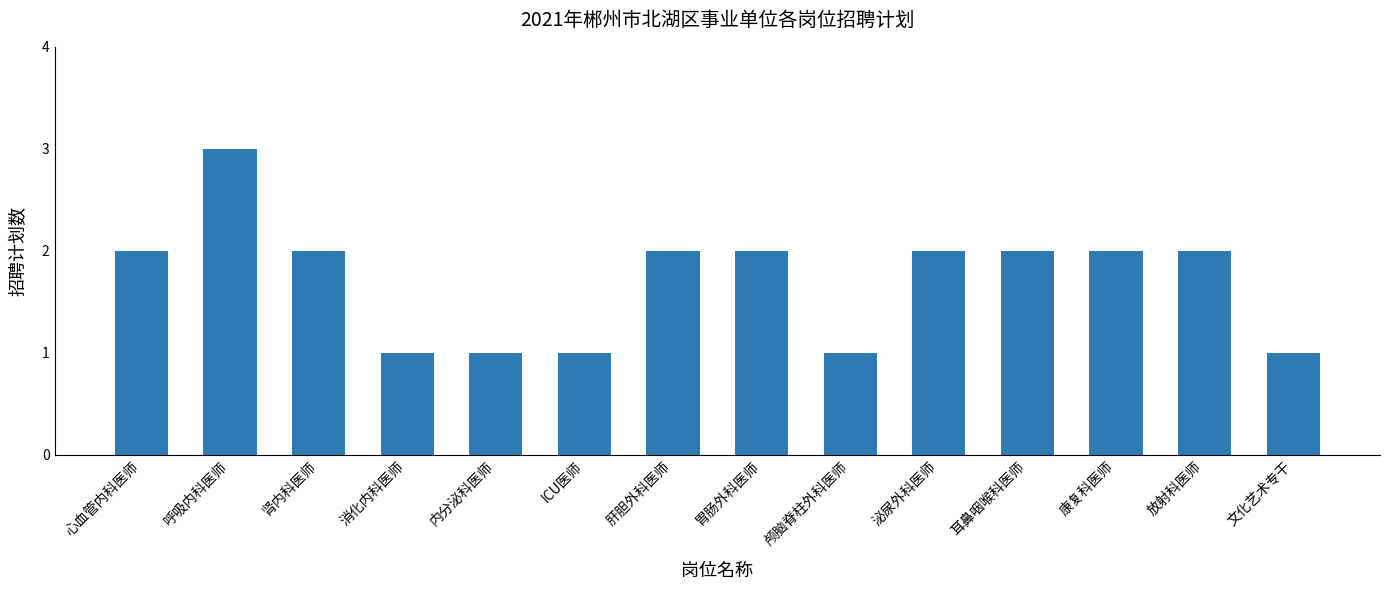

What is the minimum value shown in the chart?

1